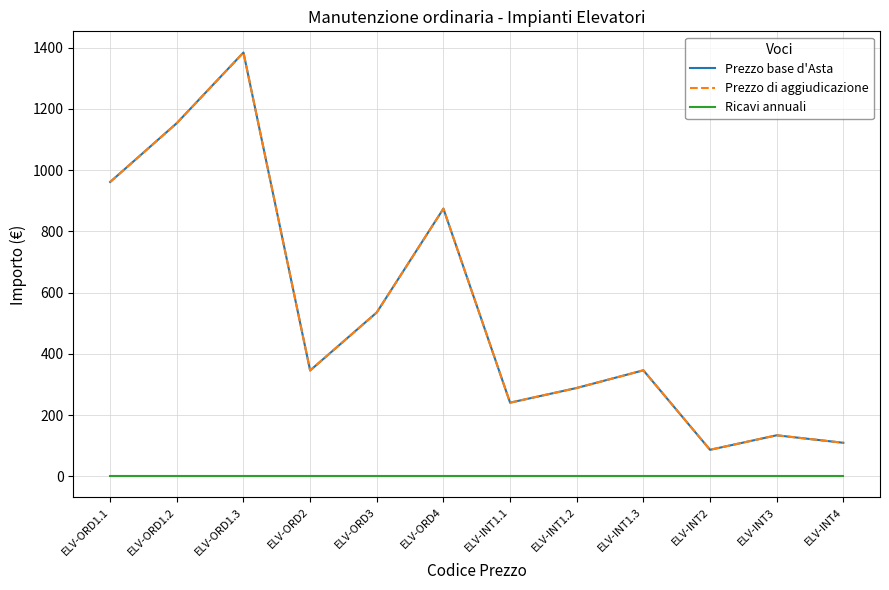

Does the chart have visible grid lines?

Yes